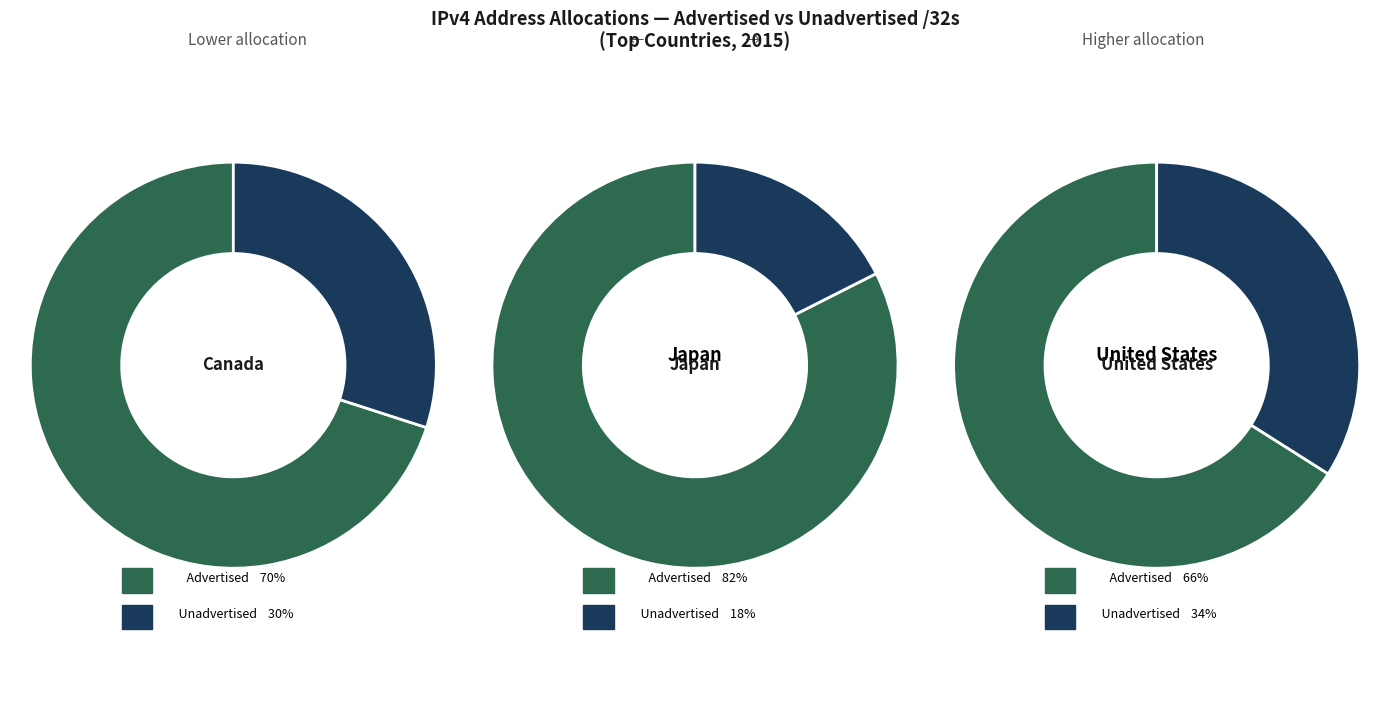

Which series has the largest range (max minus min)?

Advertised /32s